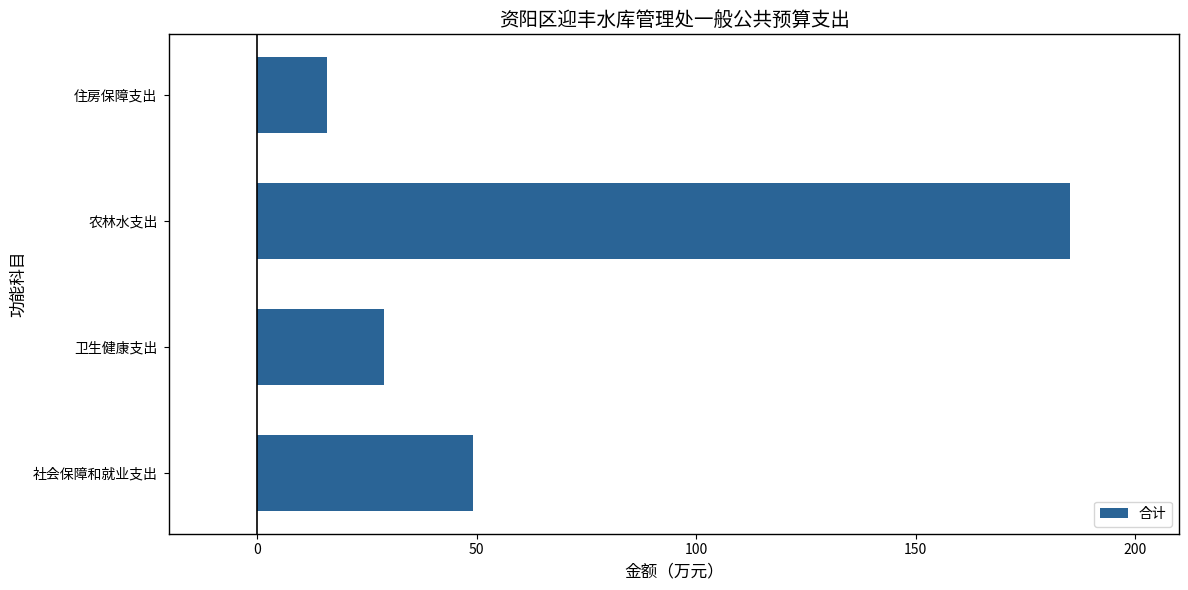

What is the sum of the values at 卫生健康支出 and 社会保障和就业支出?

78.1